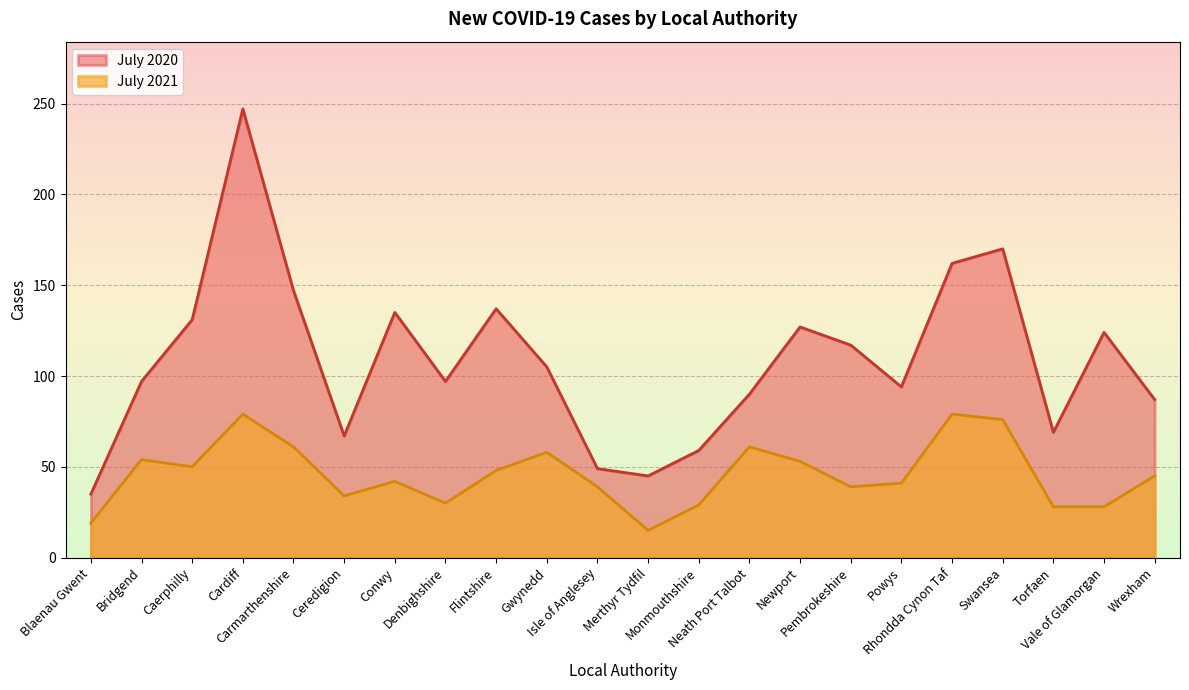

Rank the series by their average value, from highest to lowest.

July 2020, July 2021